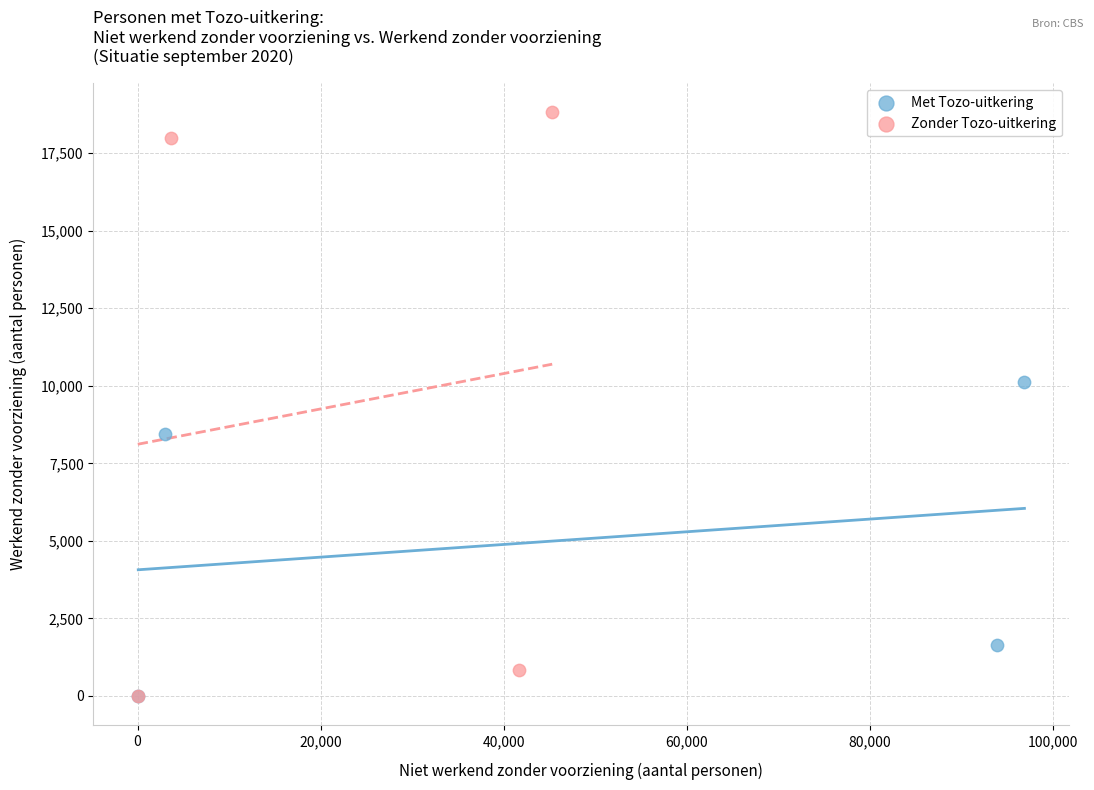

Which series reaches the maximum Y coordinate?

Zonder Tozo-uitkering